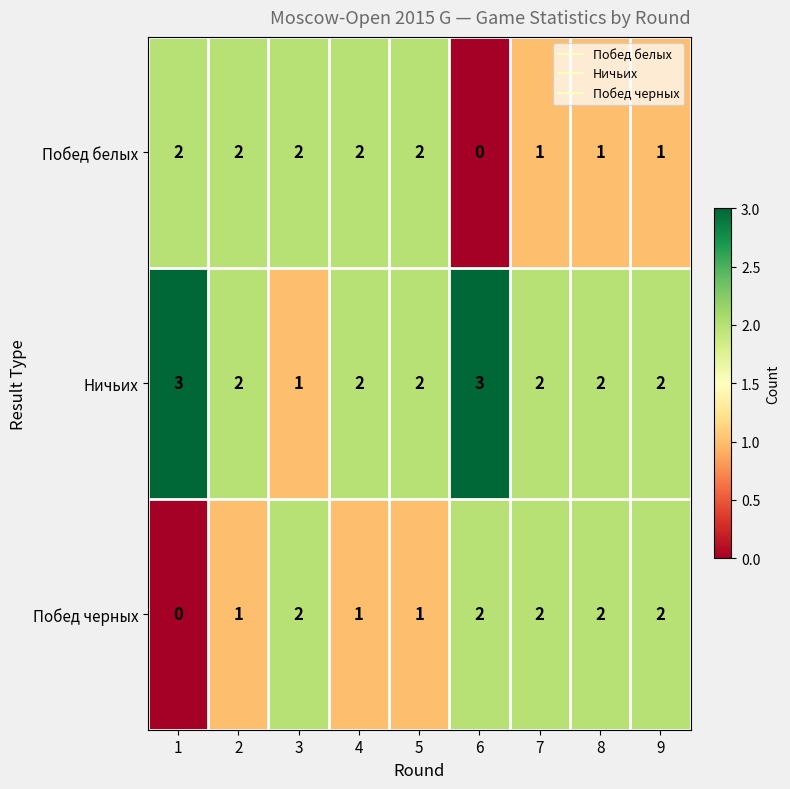

Between 1 and 8, which series saw the biggest shift?

Побед черных